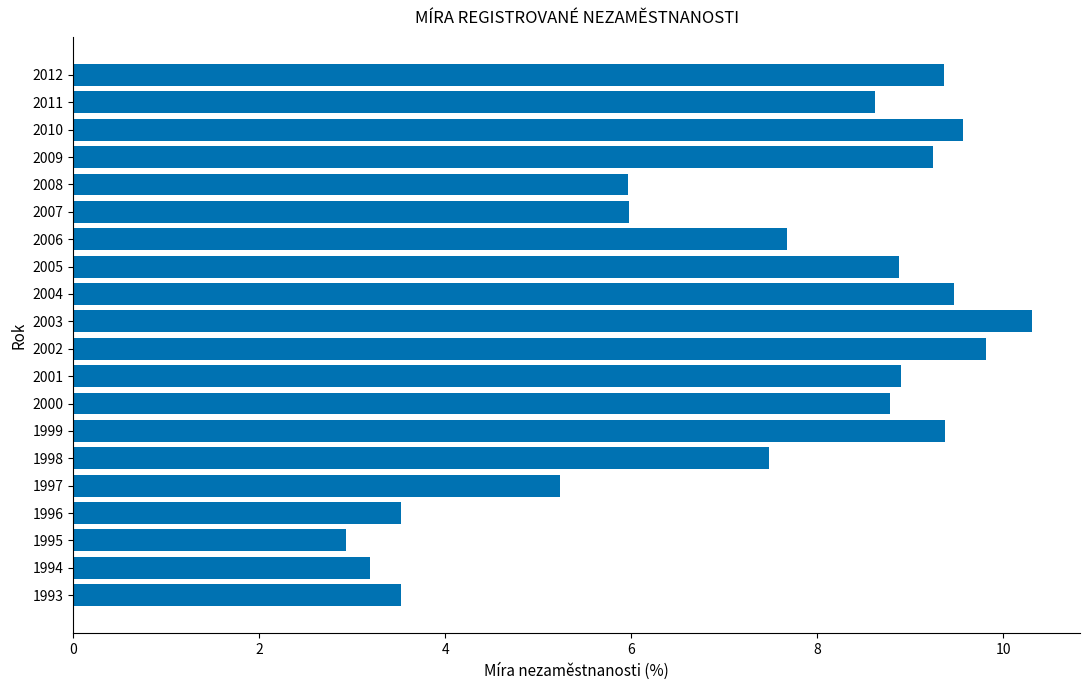

What is the smallest value displayed?

2.9